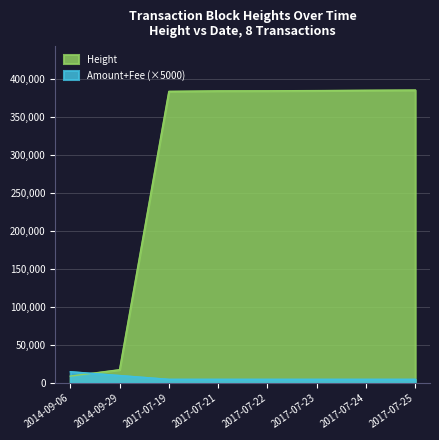

Does the chart display data point markers on the line(s)?

No